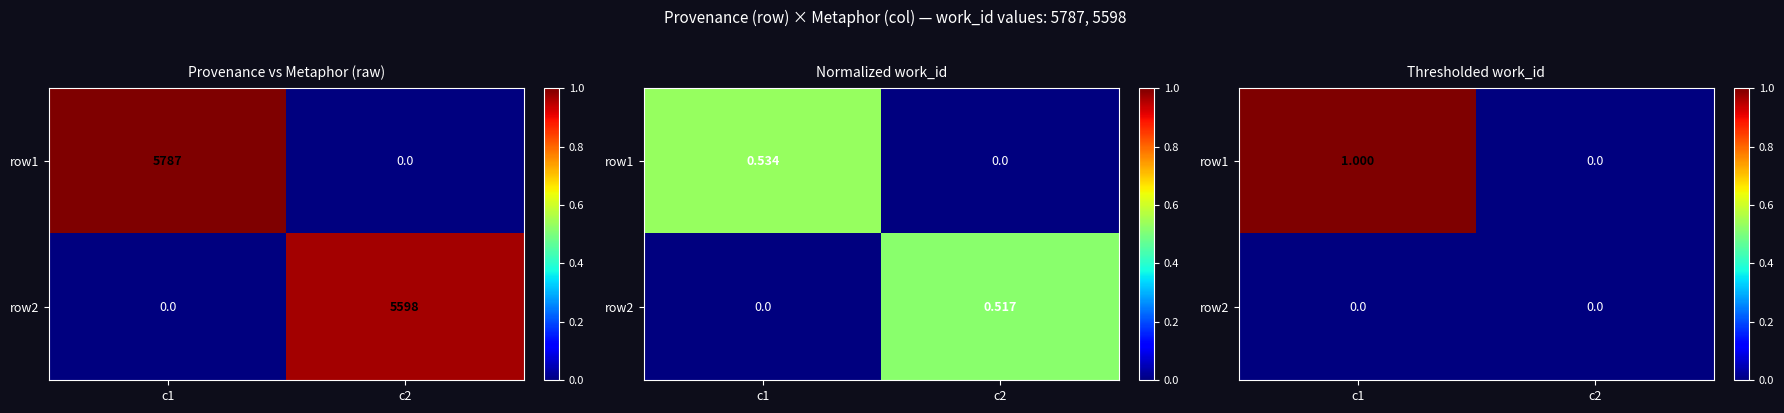

Between c1 and c2, which is larger?

c1